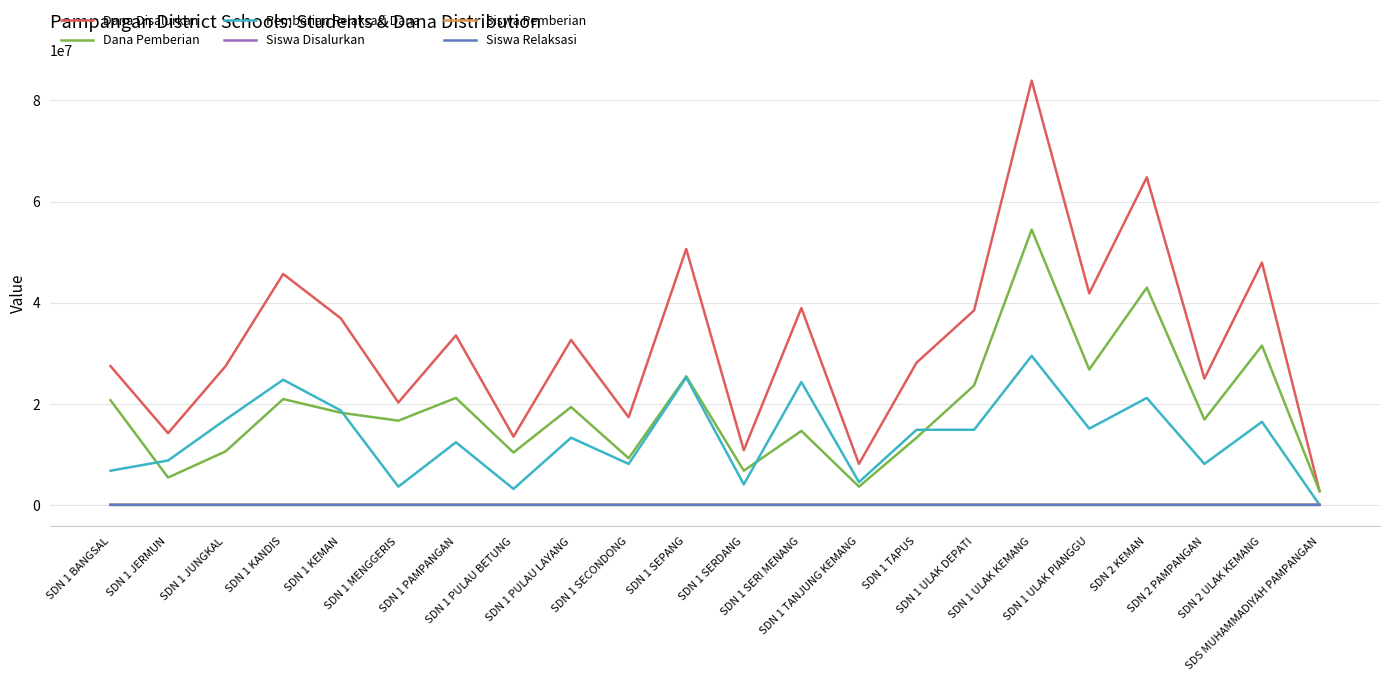

Which series has the largest total across all categories?

Dana Disalurkan